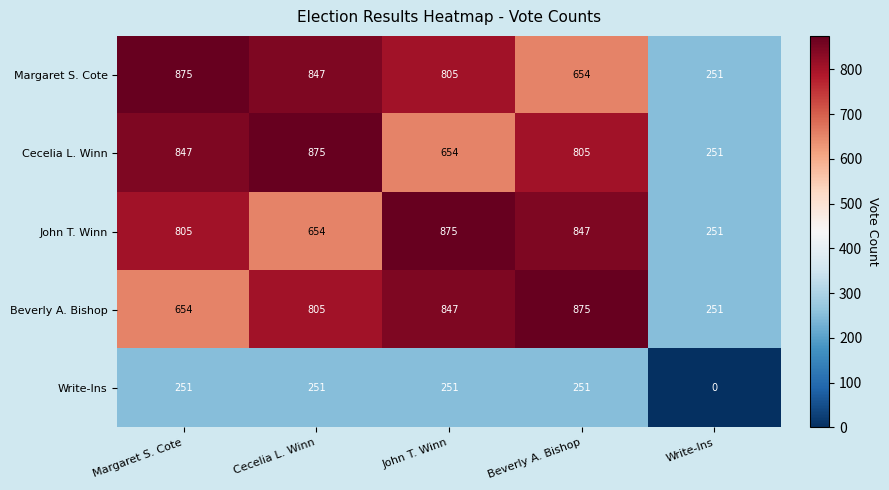

Rank the series at Margaret S. Cote from lowest to highest value.

Write-Ins, Beverly A. Bishop, John T. Winn, Cecelia L. Winn, Margaret S. Cote